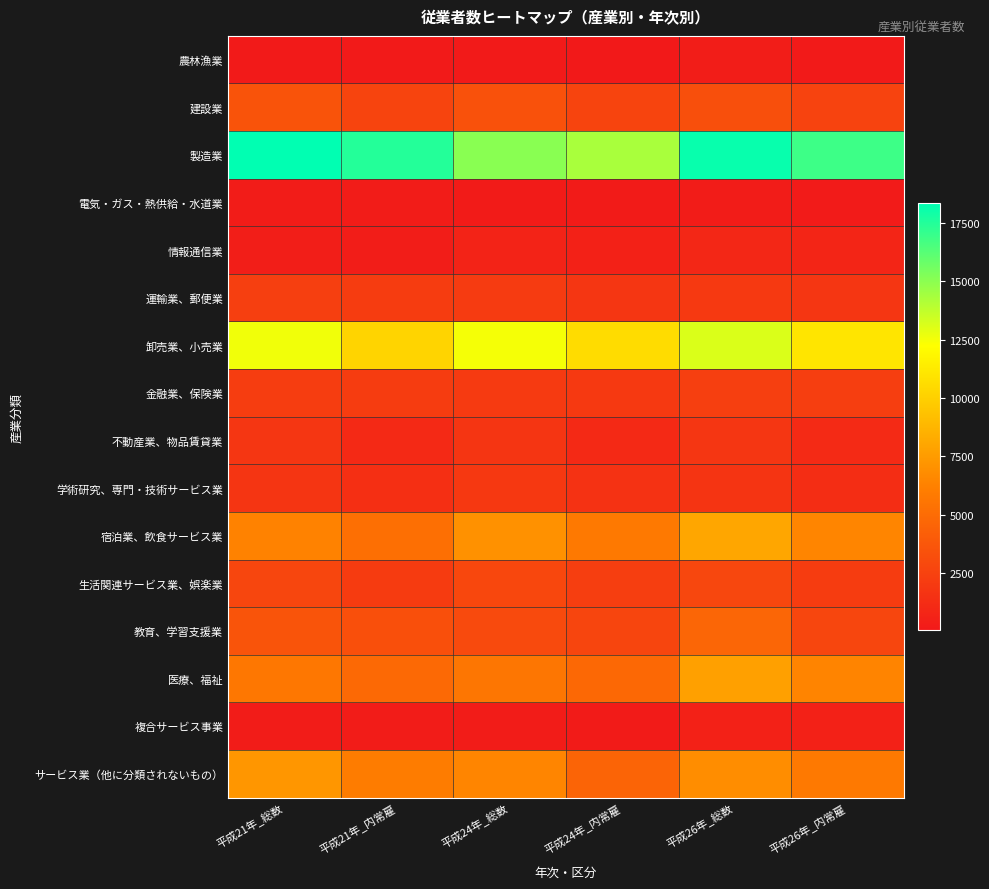

Reading left to right, extract all data points from this chart.

農林漁業: 平成21年_総数=159	平成21年_内常雇=110	平成24年_総数=120	平成24年_内常雇=65	平成26年_総数=298	平成26年_内常雇=168
建設業: 平成21年_総数=3555	平成21年_内常雇=2656	平成24年_総数=3431	平成24年_内常雇=2618	平成26年_総数=3311	平成26年_内常雇=2595
製造業: 平成21年_総数=18343	平成21年_内常雇=17479	平成24年_総数=15030	平成24年_内常雇=14306	平成26年_総数=18164	平成26年_内常雇=16852
電気・ガス・熱供給・水道業: 平成21年_総数=267	平成21年_内常雇=264	平成24年_総数=242	平成24年_内常雇=238	平成26年_総数=268	平成26年_内常雇=177
情報通信業: 平成21年_総数=355	平成21年_内常雇=282	平成24年_総数=639	平成24年_内常雇=579	平成26年_総数=918	平成26年_内常雇=812
運輸業、郵便業: 平成21年_総数=2349	平成21年_内常雇=2190	平成24年_総数=2085	平成24年_内常雇=1798	平成26年_総数=2013	平成26年_内常雇=1788
卸売業、小売業: 平成21年_総数=12578	平成21年_内常雇=10207	平成24年_総数=12474	平成24年_内常雇=10564	平成26年_総数=13112	平成26年_内常雇=11047
金融業、保険業: 平成21年_総数=2212	平成21年_内常雇=2164	平成24年_総数=2057	平成24年_内常雇=2016	平成26年_総数=2325	平成26年_内常雇=2276
不動産業、物品賃貸業: 平成21年_総数=1830	平成21年_内常雇=1020	平成24年_総数=1760	平成24年_内常雇=1000	平成26年_総数=1849	平成26年_内常雇=1089
学術研究、専門・技術サービス業: 平成21年_総数=1768	平成21年_内常雇=1413	平成24年_総数=1895	平成24年_内常雇=1571	平成26年_総数=1688	平成26年_内常雇=1270
宿泊業、飲食サービス業: 平成21年_総数=6283	平成21年_内常雇=5209	平成24年_総数=7037	平成24年_内常雇=5797	平成26年_総数=7992	平成26年_内常雇=6454
生活関連サービス業、娯楽業: 平成21年_総数=2759	平成21年_内常雇=2122	平成24年_総数=2824	平成24年_内常雇=2250	平成26年_総数=2787	平成26年_内常雇=2141
教育、学習支援業: 平成21年_総数=3621	平成21年_内常雇=3314	平成24年_総数=3005	平成24年_内常雇=2701	平成26年_総数=4689	平成26年_内常雇=2744
医療、福祉: 平成21年_総数=5691	平成21年_内常雇=4869	平成24年_総数=5632	平成24年_内常雇=4783	平成26年_総数=7749	平成26年_内常雇=6417
複合サービス事業: 平成21年_総数=277	平成21年_内常雇=271	平成24年_総数=244	平成24年_内常雇=241	平成26年_総数=585	平成26年_内常雇=539
サービス業（他に分類されないもの）: 平成21年_総数=7275	平成21年_内常雇=5999	平成24年_総数=6460	平成24年_内常雇=4535	平成26年_総数=6813	平成26年_内常雇=5833